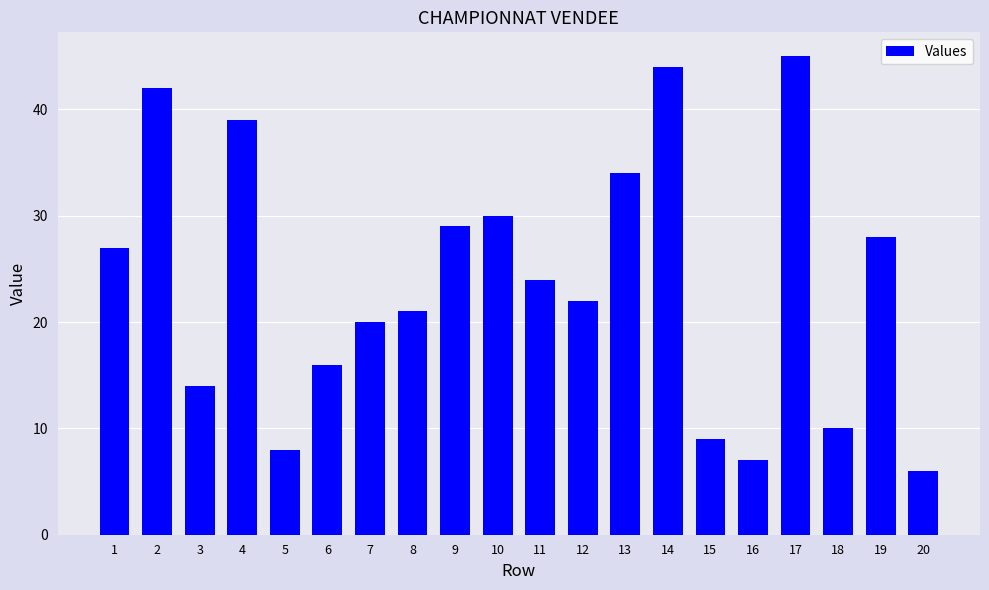

Which category has the lowest value across all series?

20